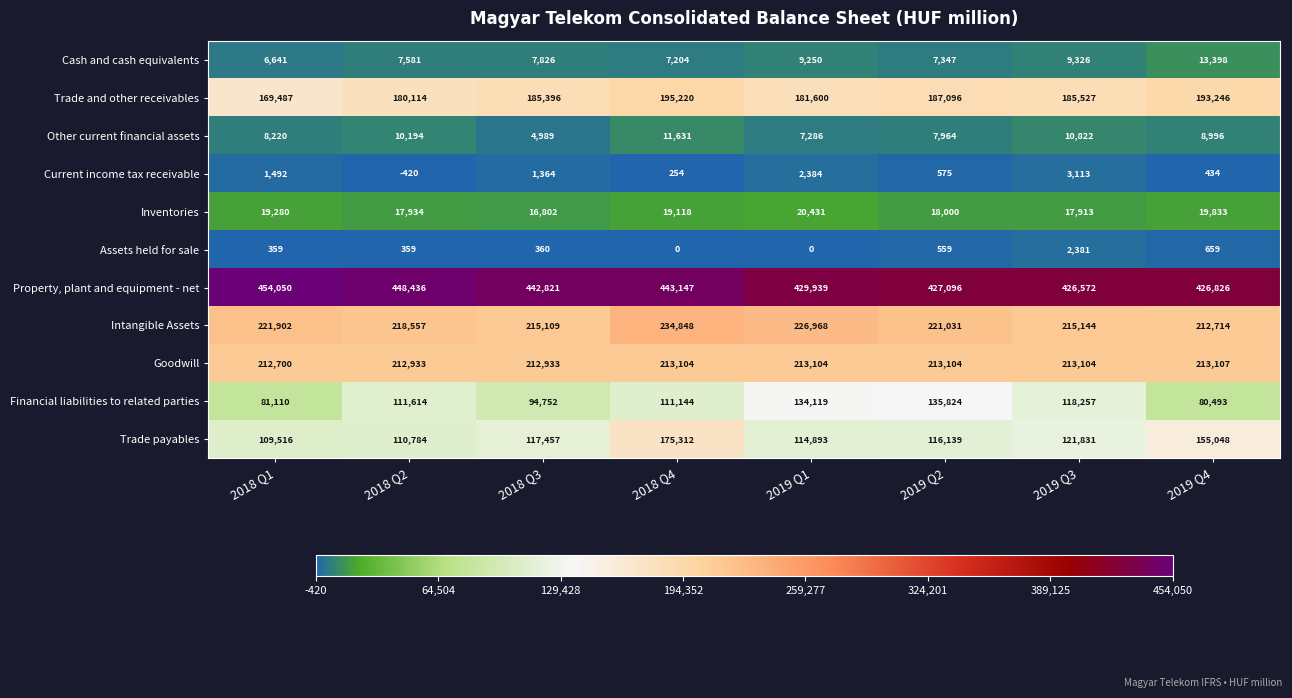

Is it true that Assets held for sale equals -1165 at 2019 Q1?

False